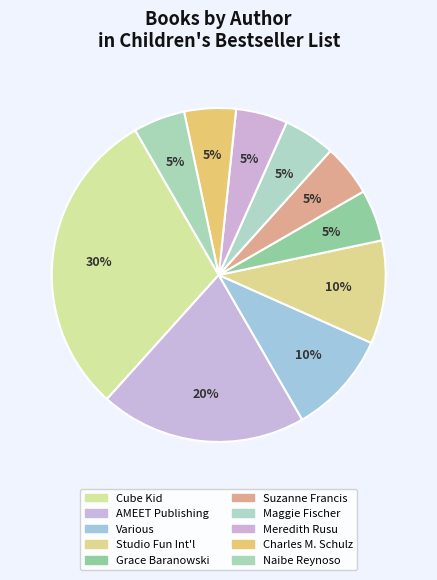

The Suzanne Francis slice represents 17% of the pie. True or false?

False